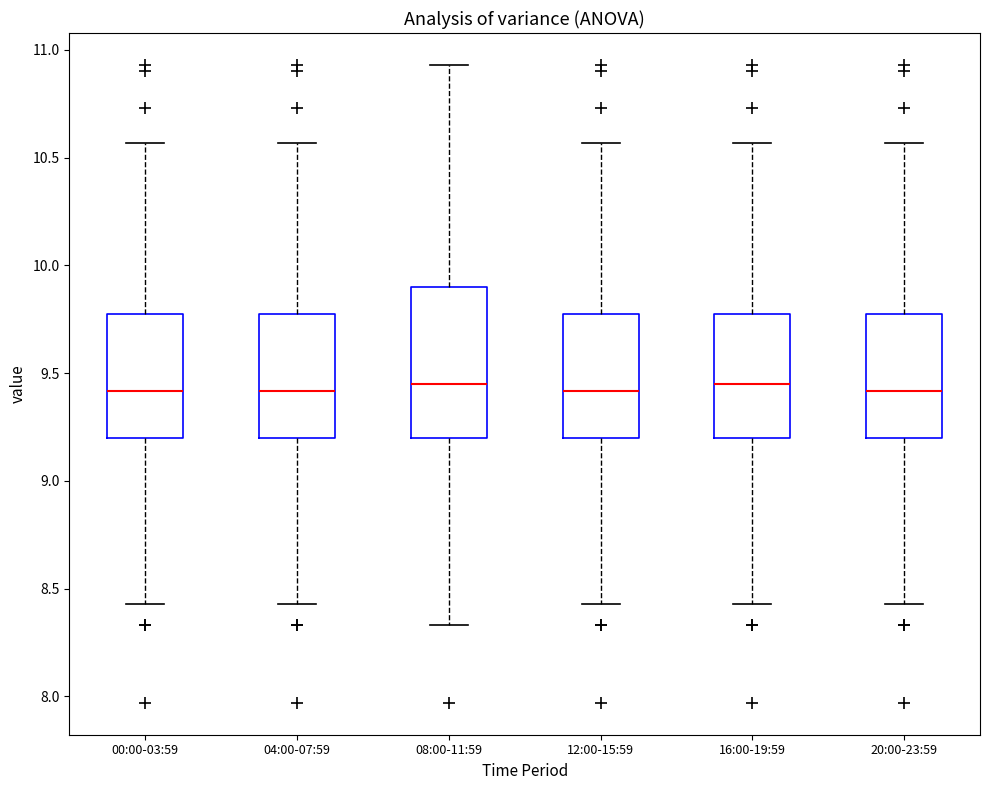

Where does the lower whisker of the box for 04:00-07:59 end on the y-axis? The values are not printed on the chart, so give them approximately, as read against the axis.

8.45